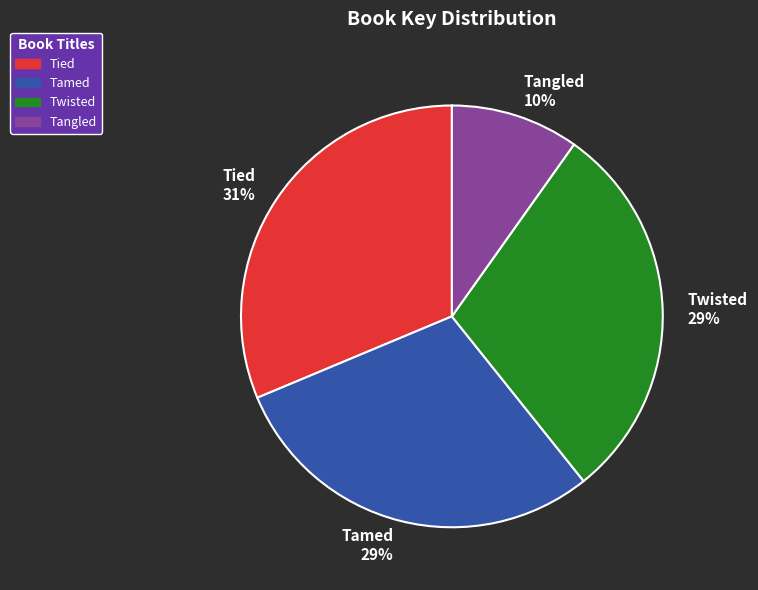

Is the sum of Tied and Tamed greater than half?

Yes